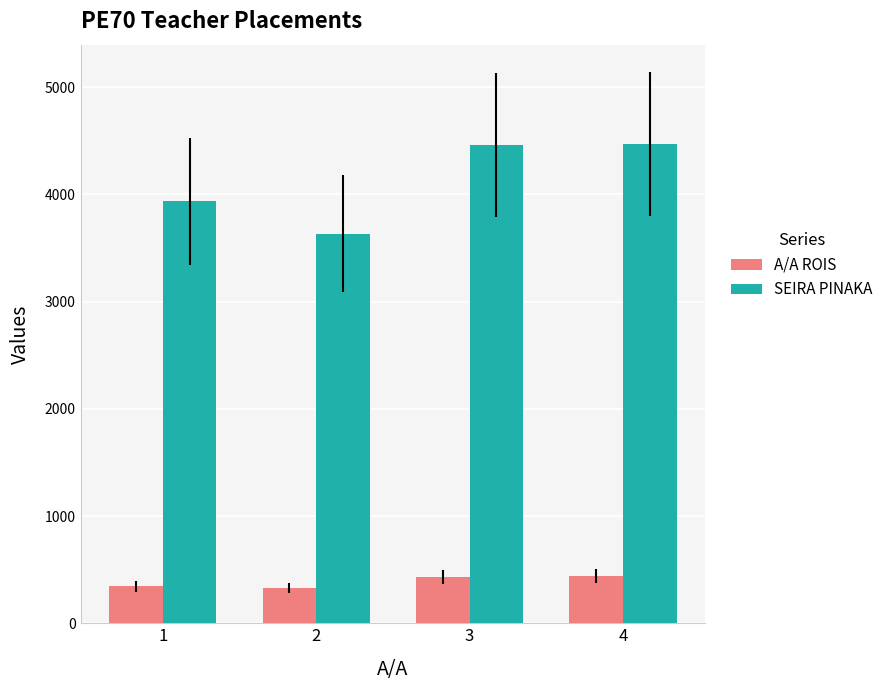

Which series has the largest range (max minus min)?

SEIRA PINAKA